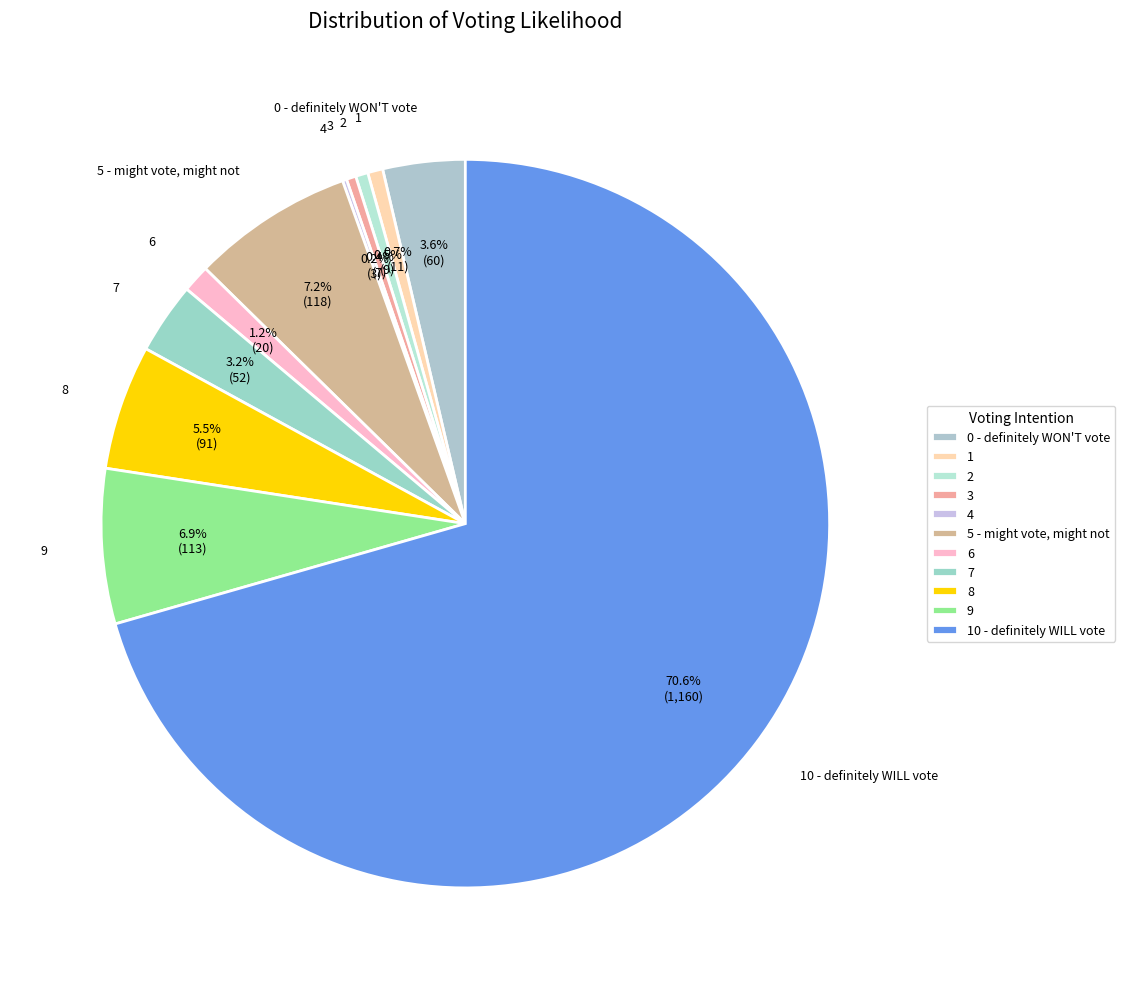

Which has a higher value, 10 - definitely WILL vote or 7?

10 - definitely WILL vote